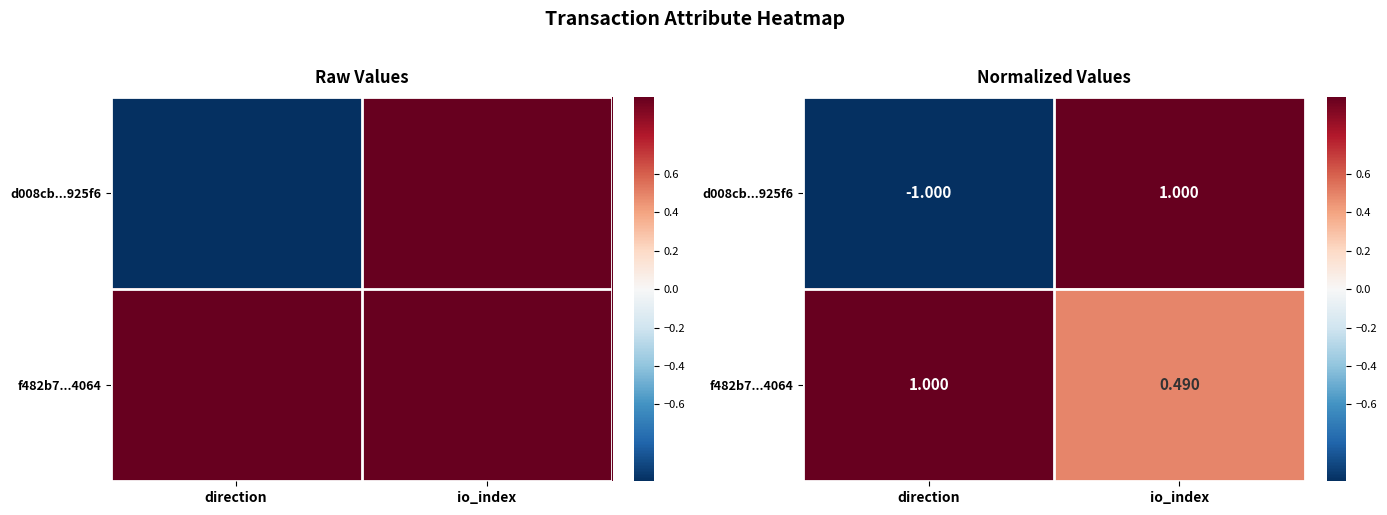

What is the sum of all f482b7...4064 values?

1.5